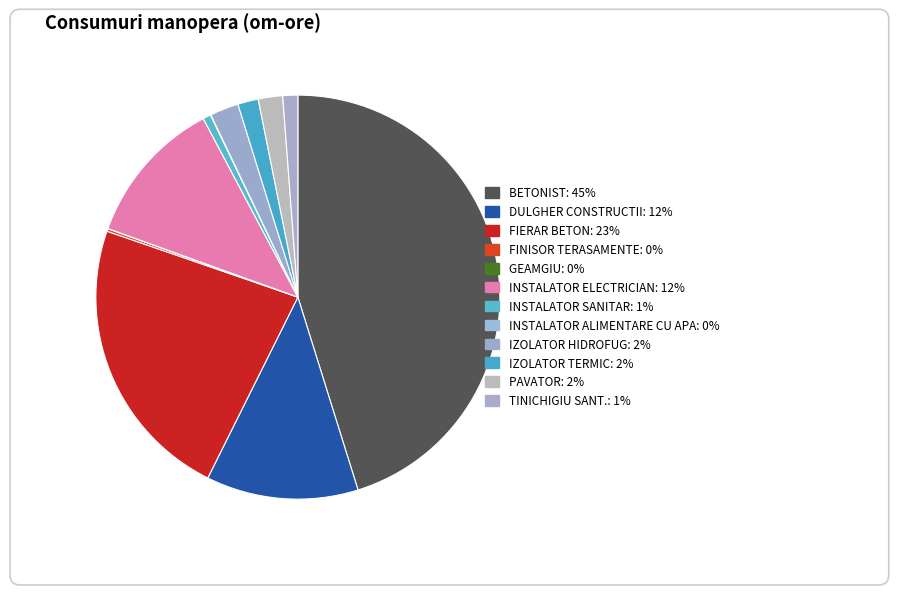

Which slice is the smallest?

GEAMGIU